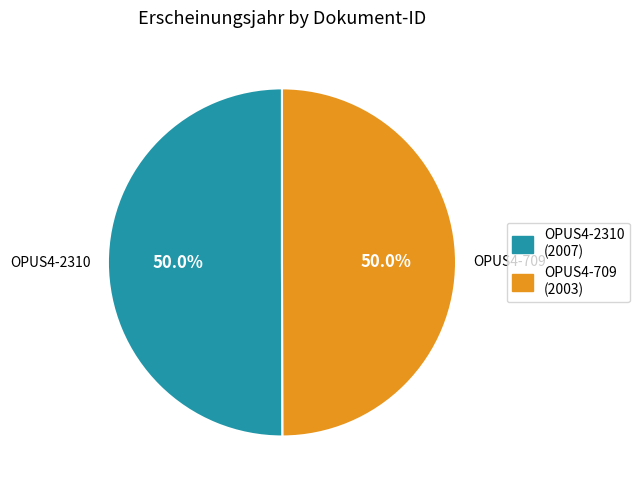

To the nearest percent, what percentage of the pie is OPUS4-709?

50%